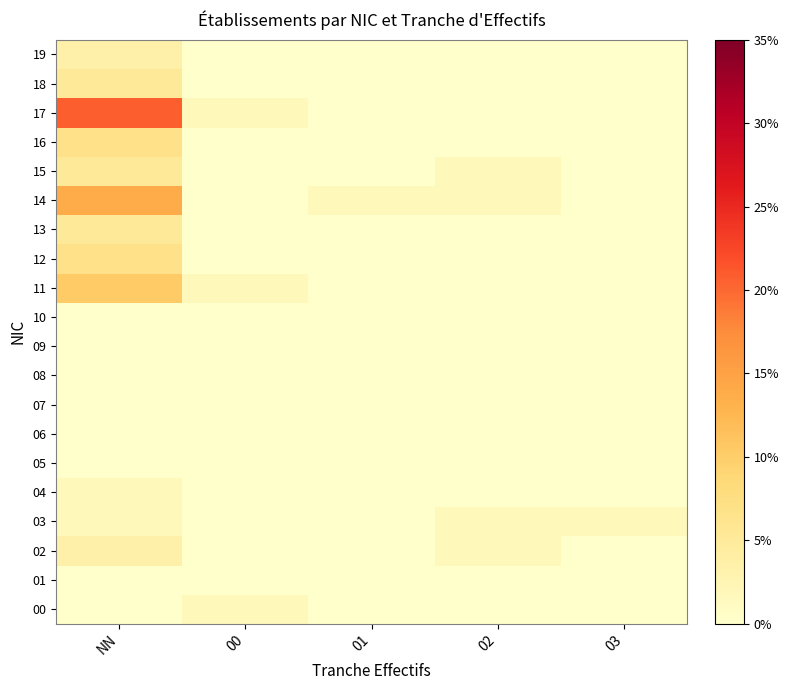

Rank the series by their maximum value, from lowest to highest.

01, 05, 06, 07, 08, 09, 10, 00, 03, 04, 02, 19, 13, 15, 18, 12, 16, 11, 14, 17